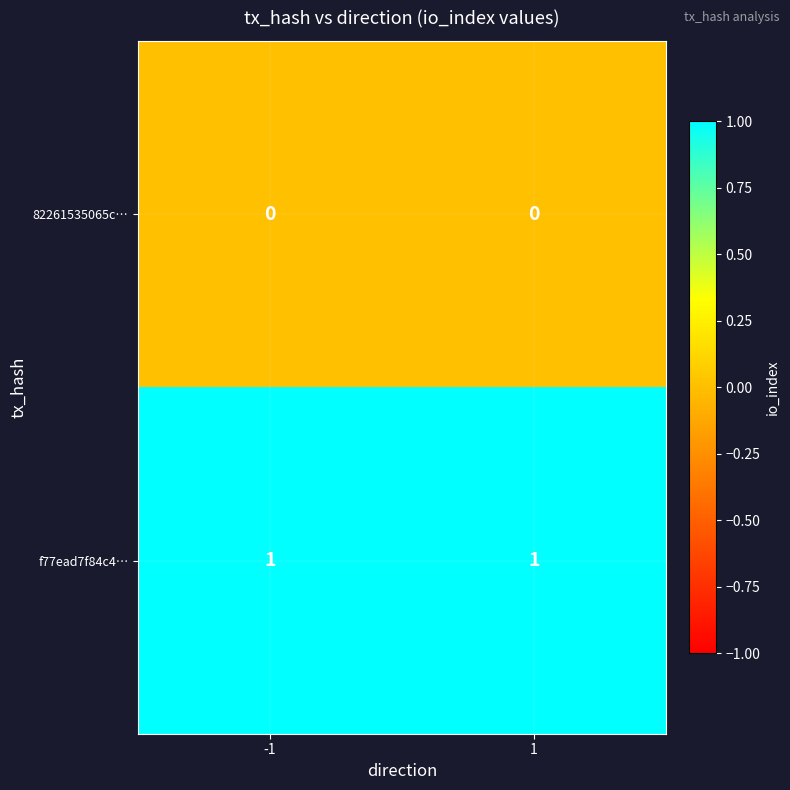

Is it true that 82261535065c… equals 0 at -1?

True